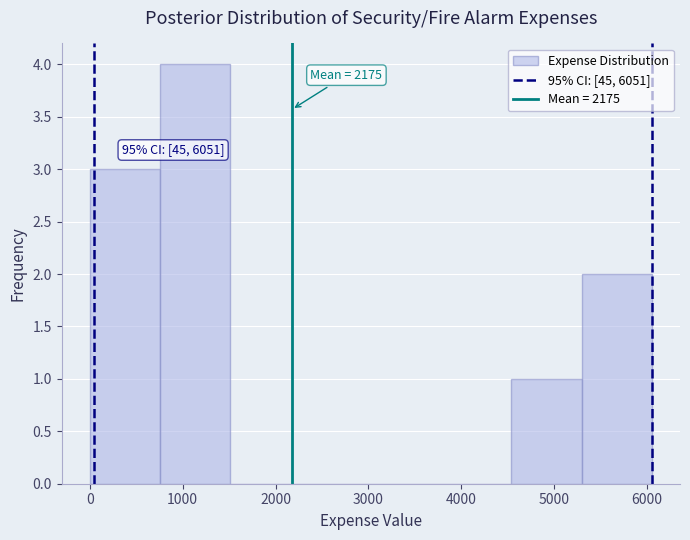

Which range on the x-axis has the tallest bar?

800 to 1500